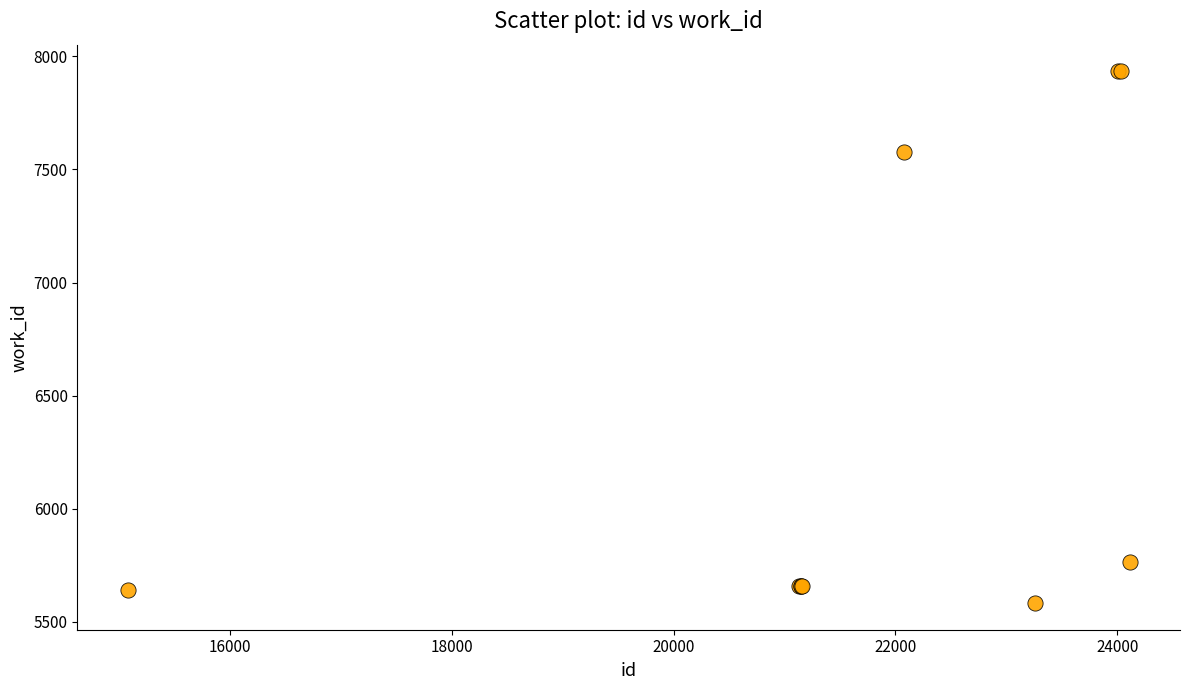

What Y value in the scatter plot is closest to 6758?

7575